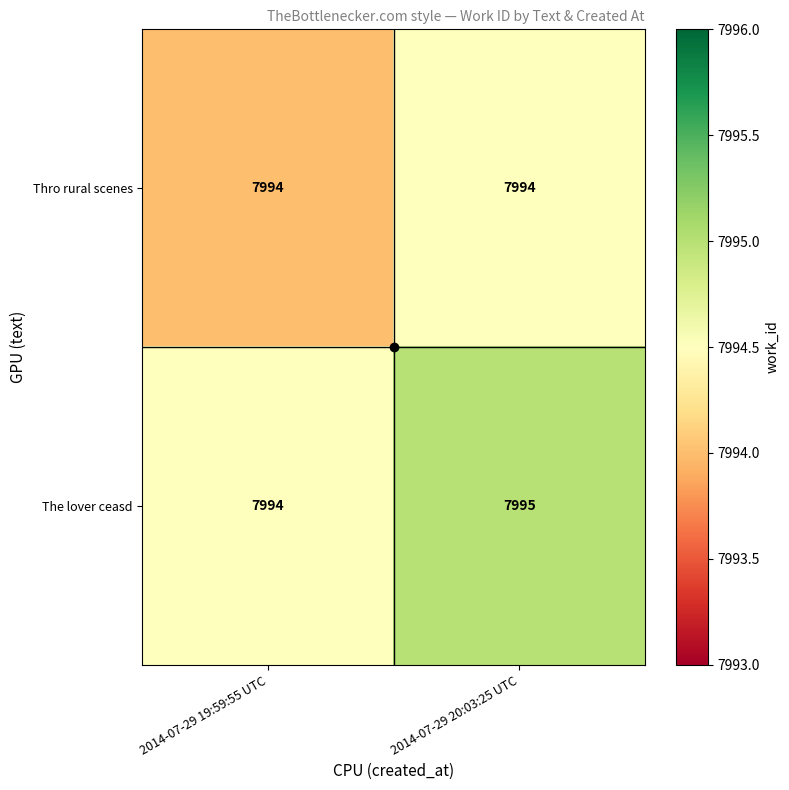

What is the sum of the Thro rural scenes values at 2014-07-29 19:59:55 UTC and 2014-07-29 20:03:25 UTC?

15988